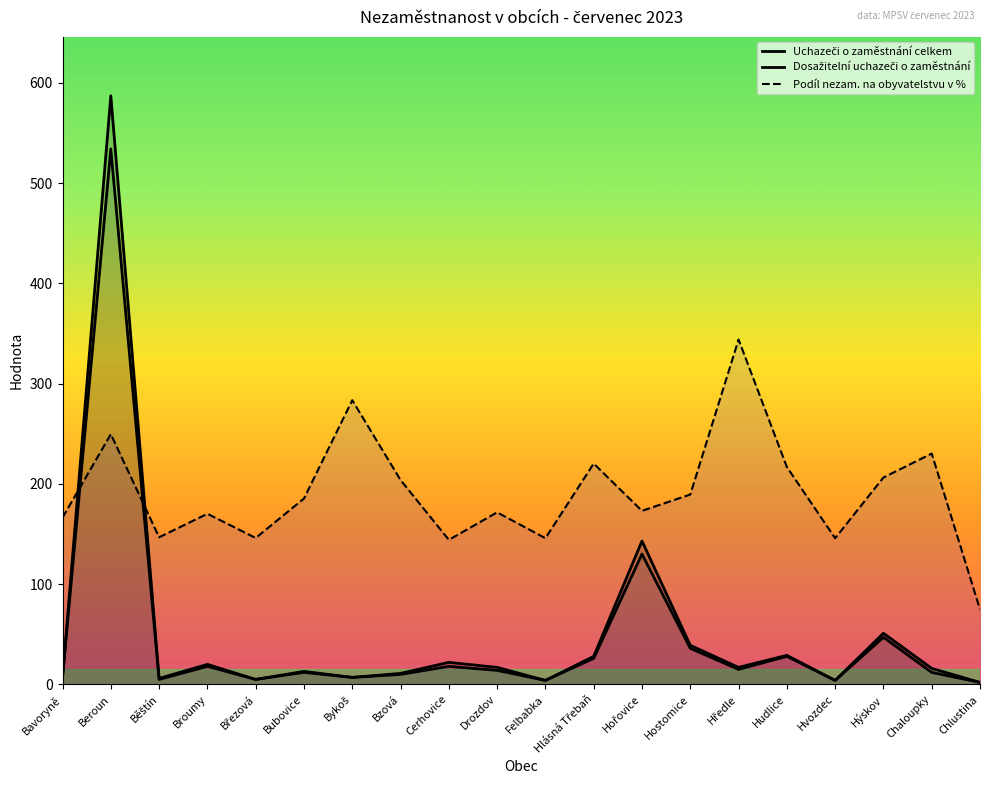

What is the label of the 2nd point from the right?

Chaloupky